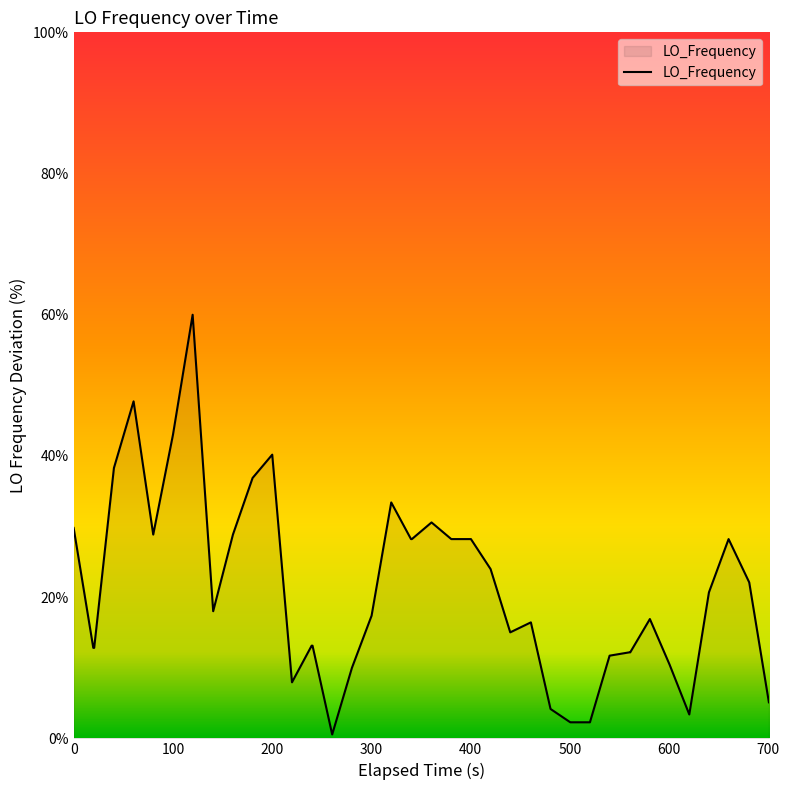

What is the greatest value displayed?

60.0